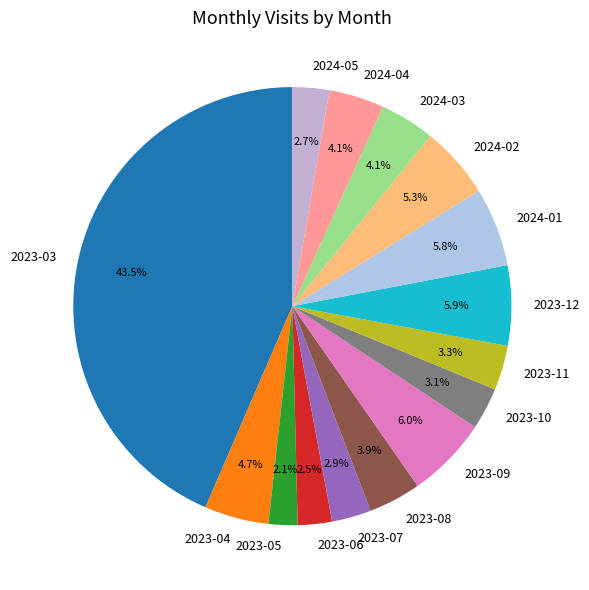

What percentage is NOT represented by 2024-01?

94.2%